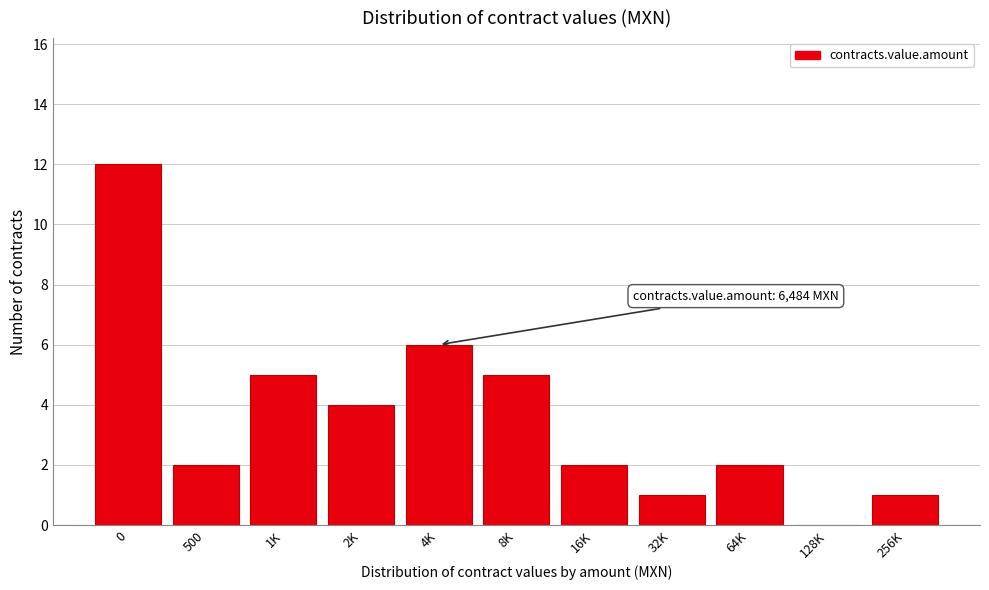

Reading left to right, what are all the values shown in this chart?

0=12	500=2	1K=5	2K=4	4K=6	8K=5	16K=2	32K=1	64K=2	128K=0	256K=1